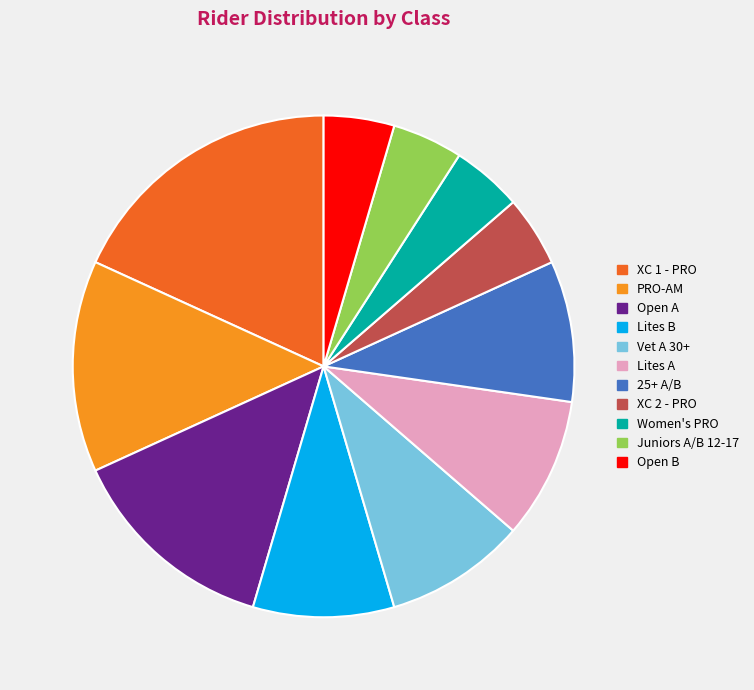

True or false: Women's PRO accounts for 5% of the total.

True